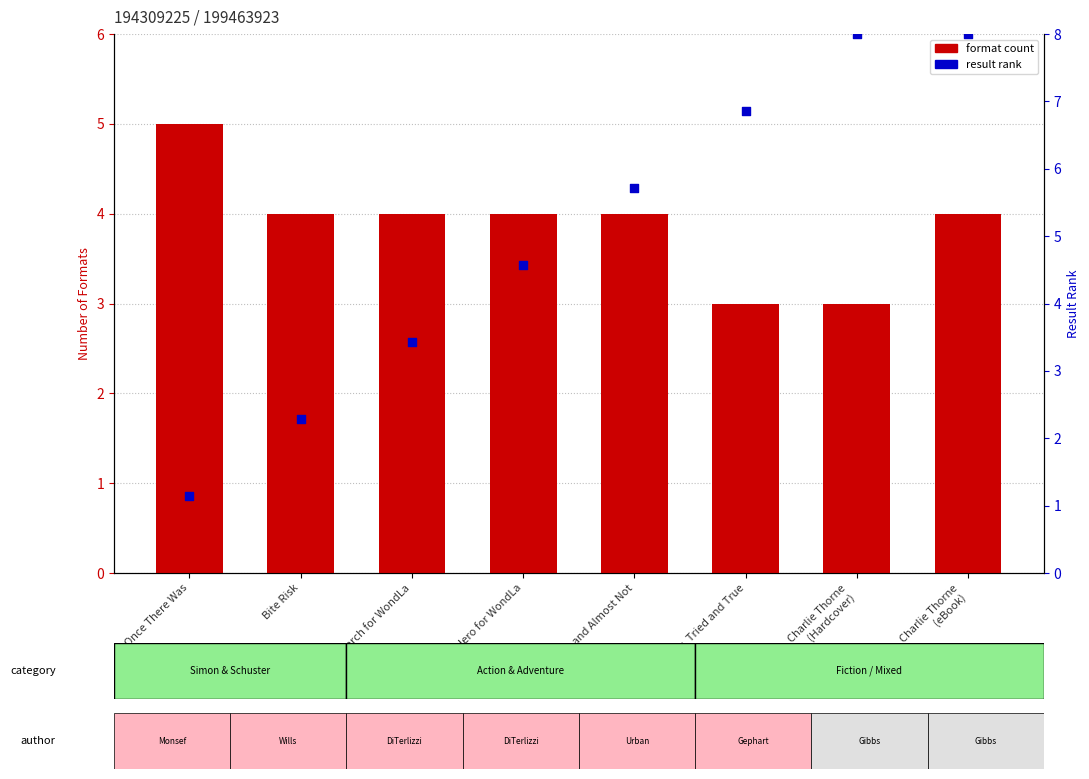

Which series has the largest total across all categories?

result rank